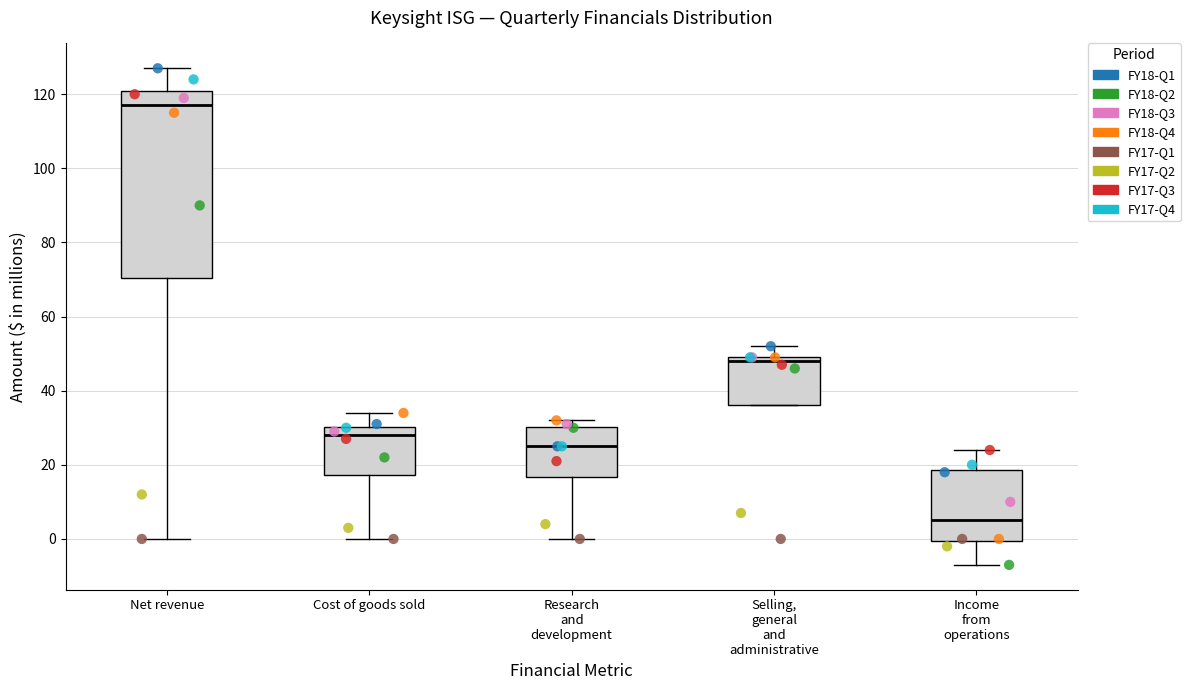

Comparing the boxes themselves (not the whiskers), which one is the tallest?

Net revenue